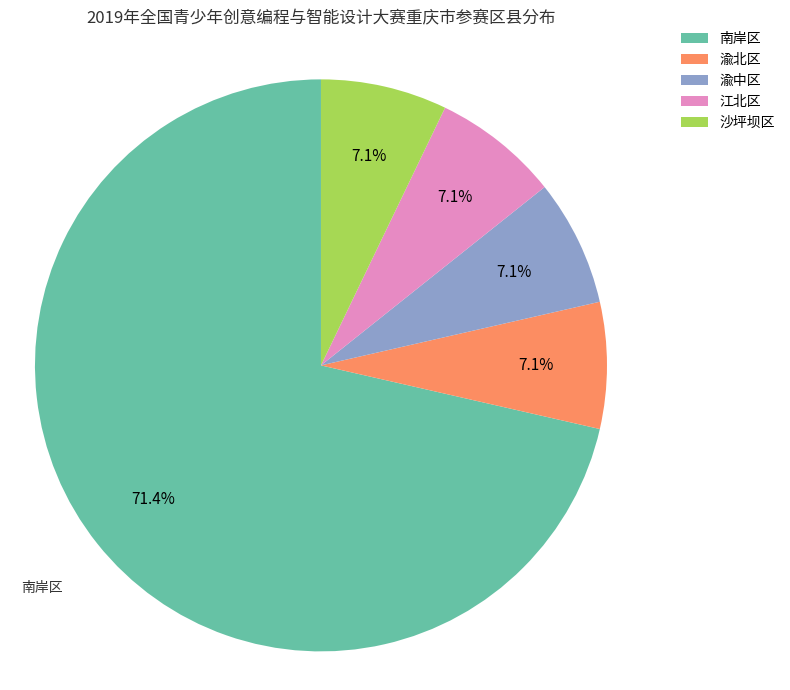

What is the ratio of the value at 渝中区 to the value at 南岸区?

0.1